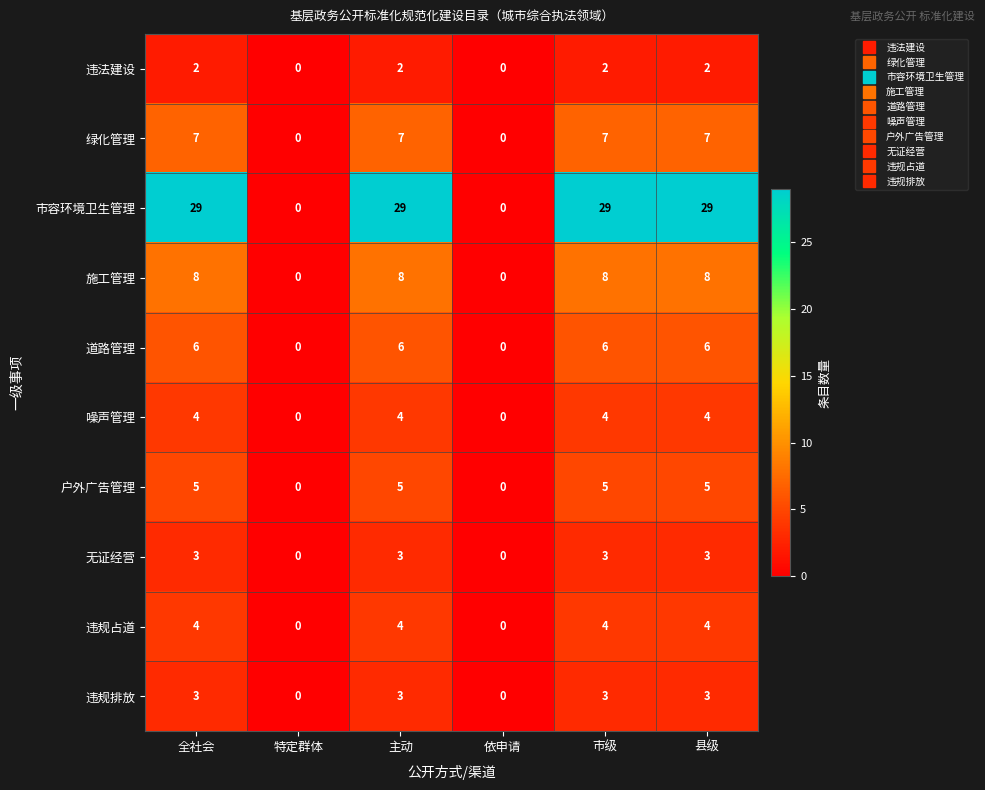

What is the difference between the second highest and minimum values in the 道路管理 series?

6